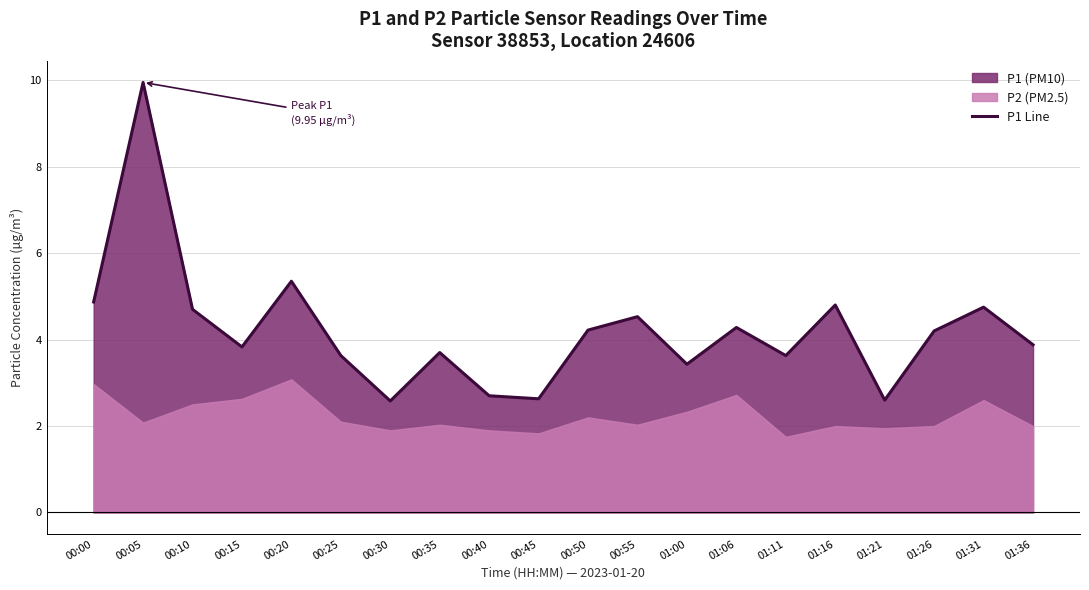

Where is the data nearest to the value 6?

00:20